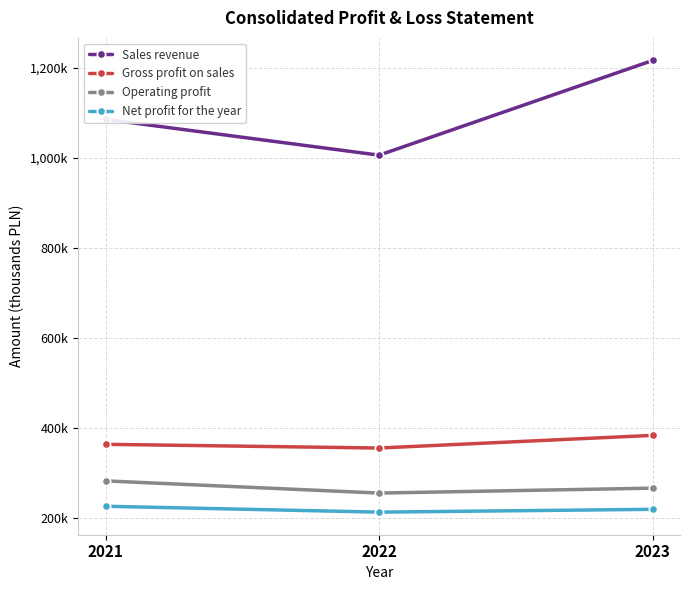

What are all the series names shown in the legend?

Sales revenue, Gross profit on sales, Operating profit, Net profit for the year